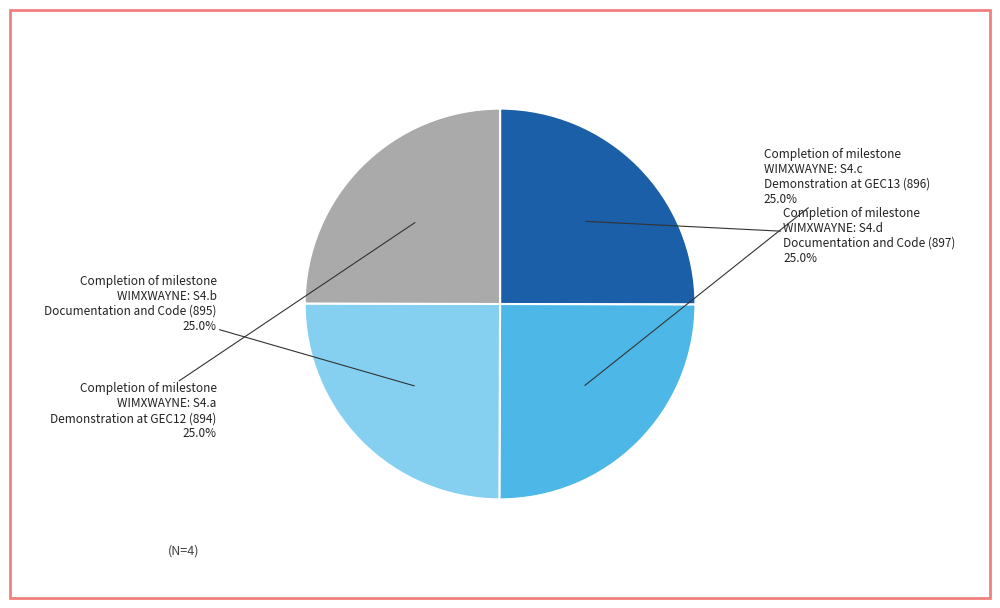

How much of the chart is everything except Completion of milestone WIMXWAYNE: S4.a Demonstration at GEC12 (894)?

75.0%